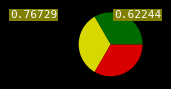

Does any single category account for the majority?

No